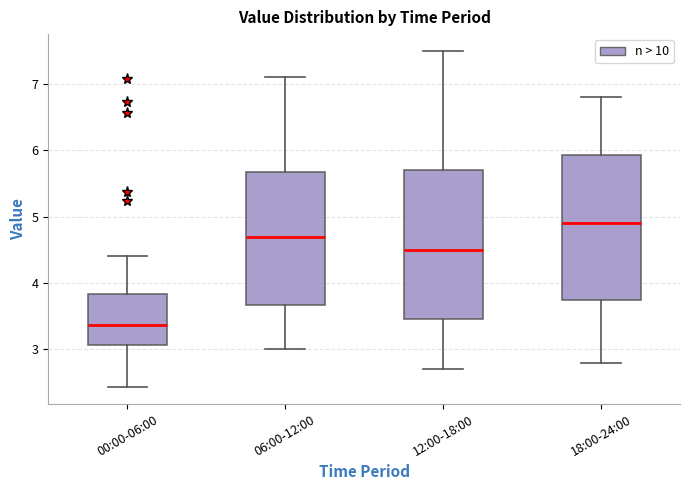

Reading left to right, read every box against the y-axis: the position of its median line, the range the box covers, and the ends of its whiskers. The values are not printed on the chart, so give them approximately, as read against the axis.

00:00-06:00: median 3.4, box 3.1 to 3.8, whiskers 2.4 to 4.4
06:00-12:00: median 4.7, box 3.7 to 5.7, whiskers 3.0 to 7.1
12:00-18:00: median 4.5, box 3.5 to 5.7, whiskers 2.7 to 7.5
18:00-24:00: median 4.9, box 3.8 to 5.9, whiskers 2.8 to 6.8